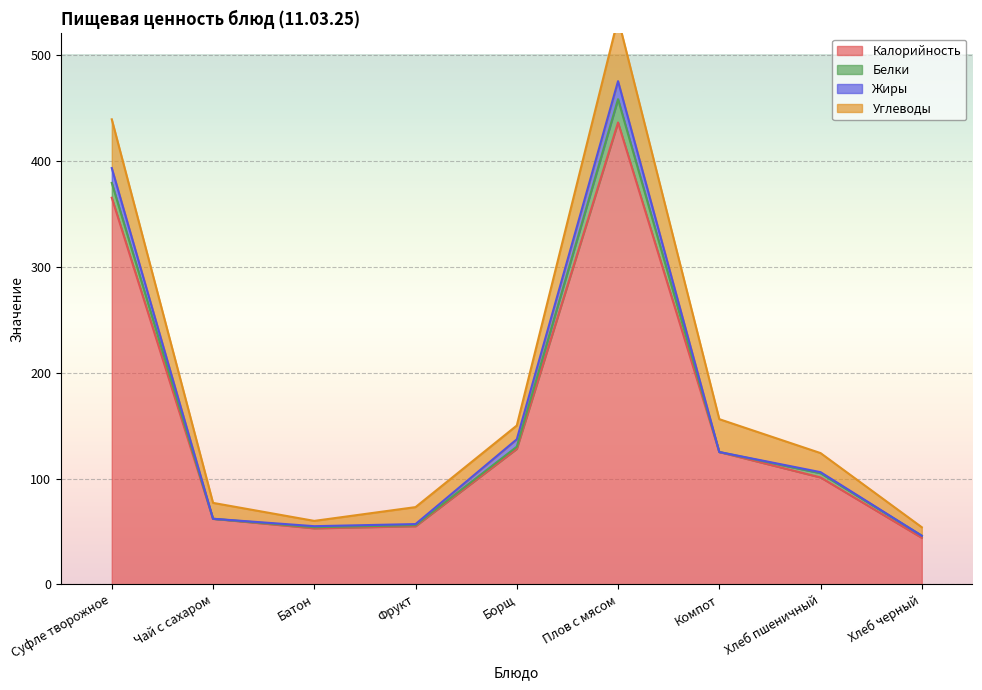

Which series changed the most between Суфле творожное and Плов с мясом?

Калорийность